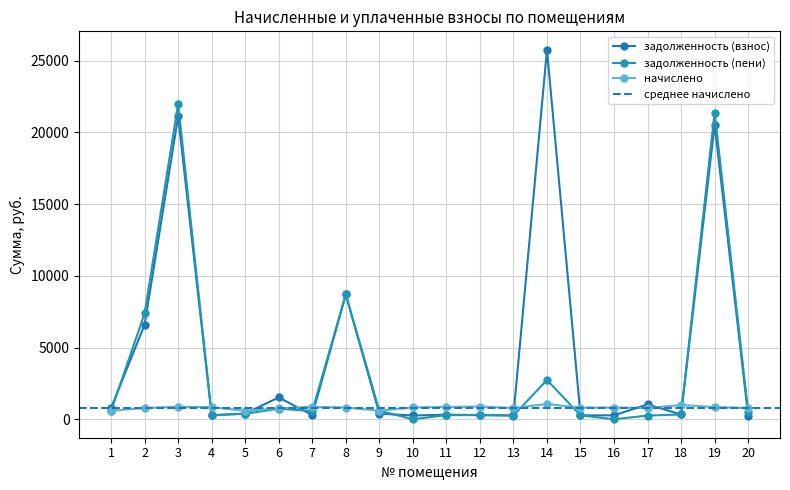

What is the approximate value of начислено at 9?

594.8